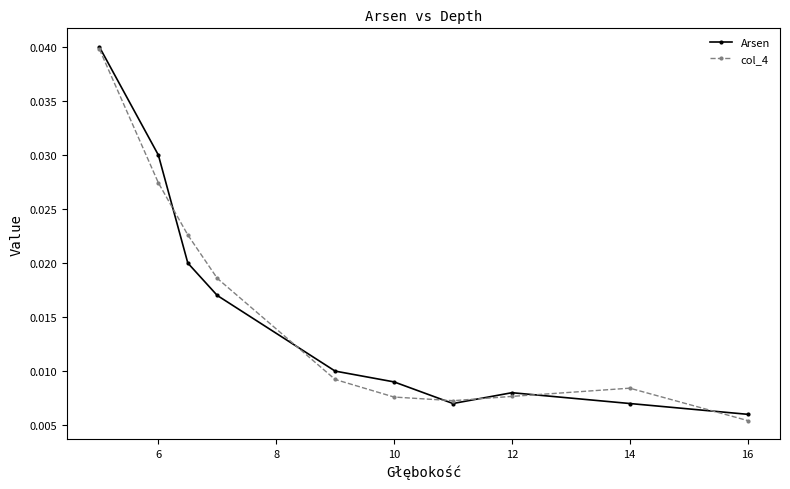

At how many categories does at least one series exceed 0?

10